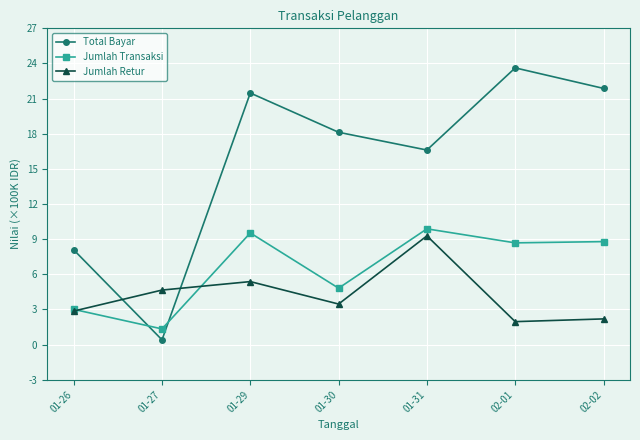

What is the average value of the Jumlah Transaksi series?

6.6